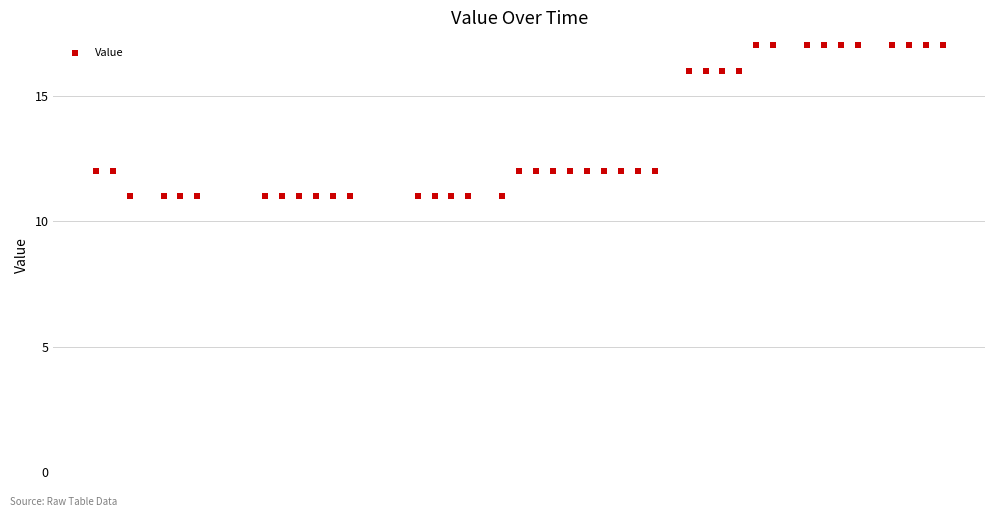

What is the range of Y values (max minus min)?

6